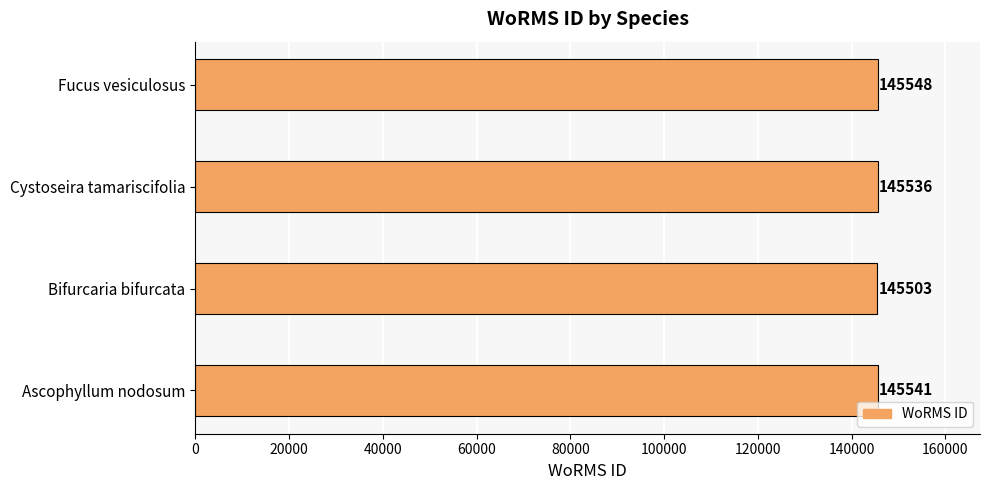

At which label is the value closest to 145525?

Cystoseira tamariscifolia